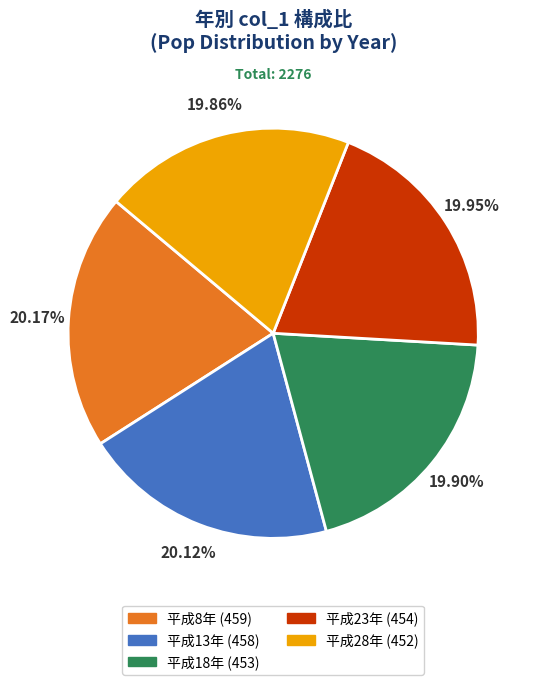

How many slices are in this pie chart?

5